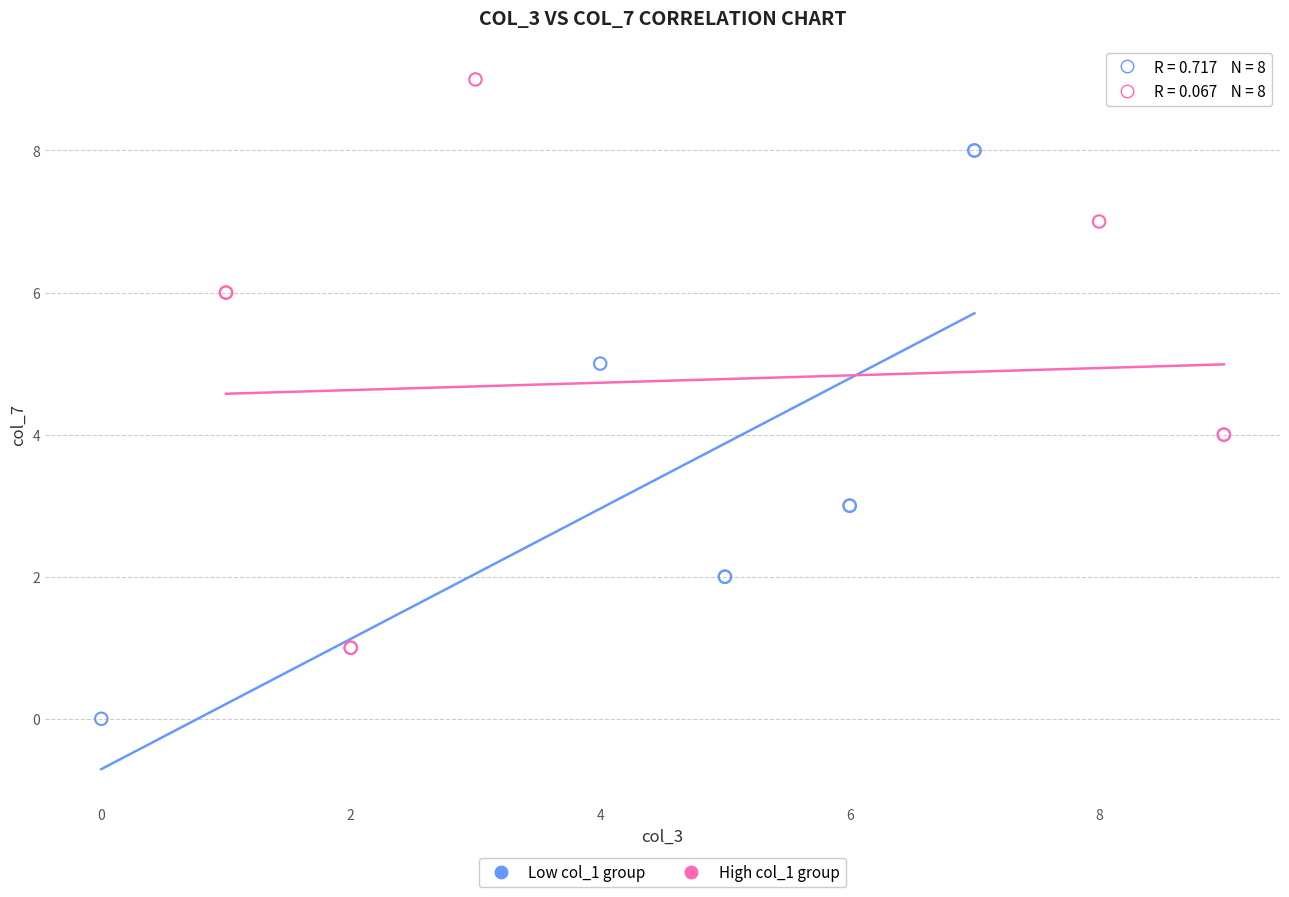

Which series reaches the maximum Y coordinate?

High col_1 group